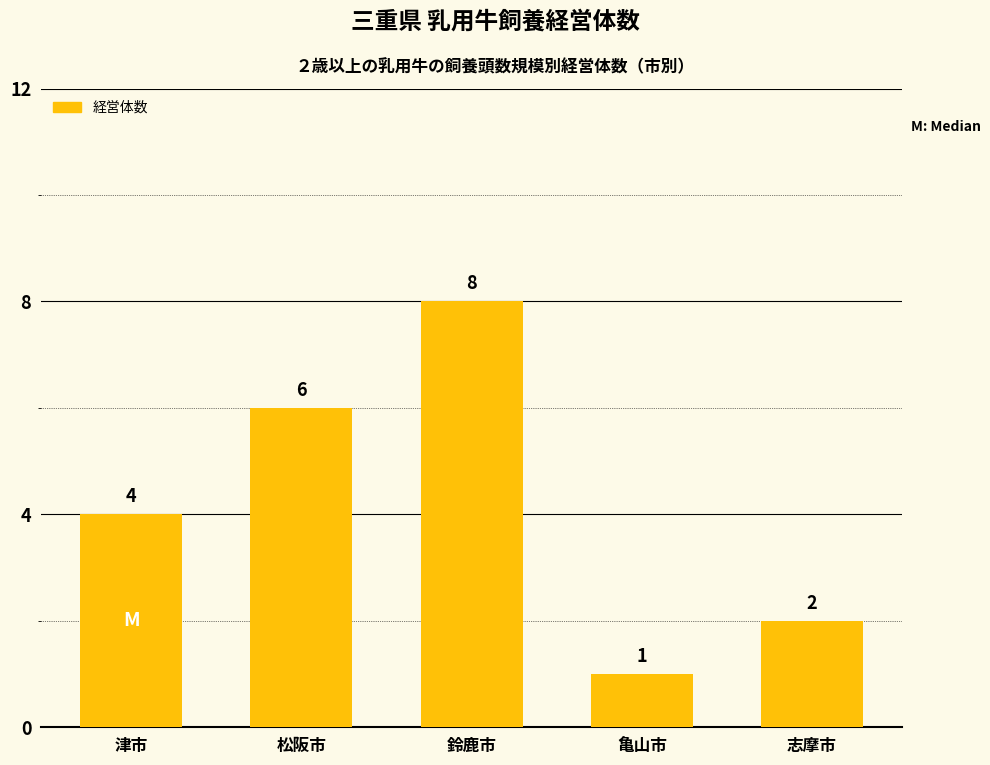

How many bars are there in total?

5